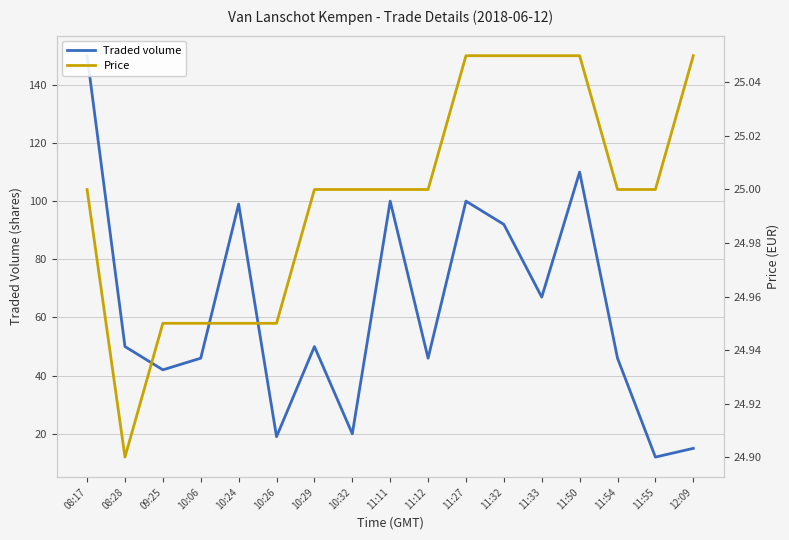

What is the value of the Traded volume point at the 12th from the left?

92.0